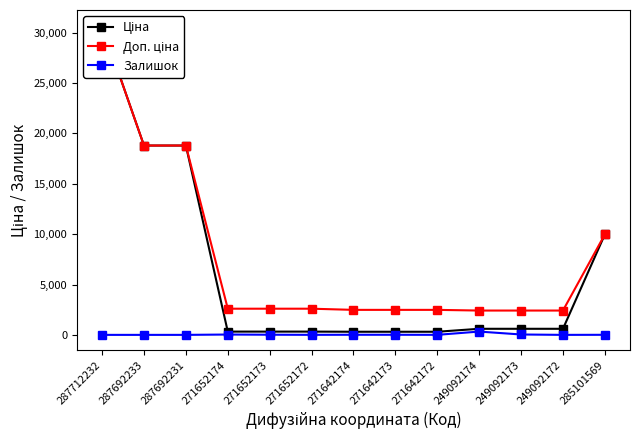

What is the total value across all series at 271652174?

2957.1